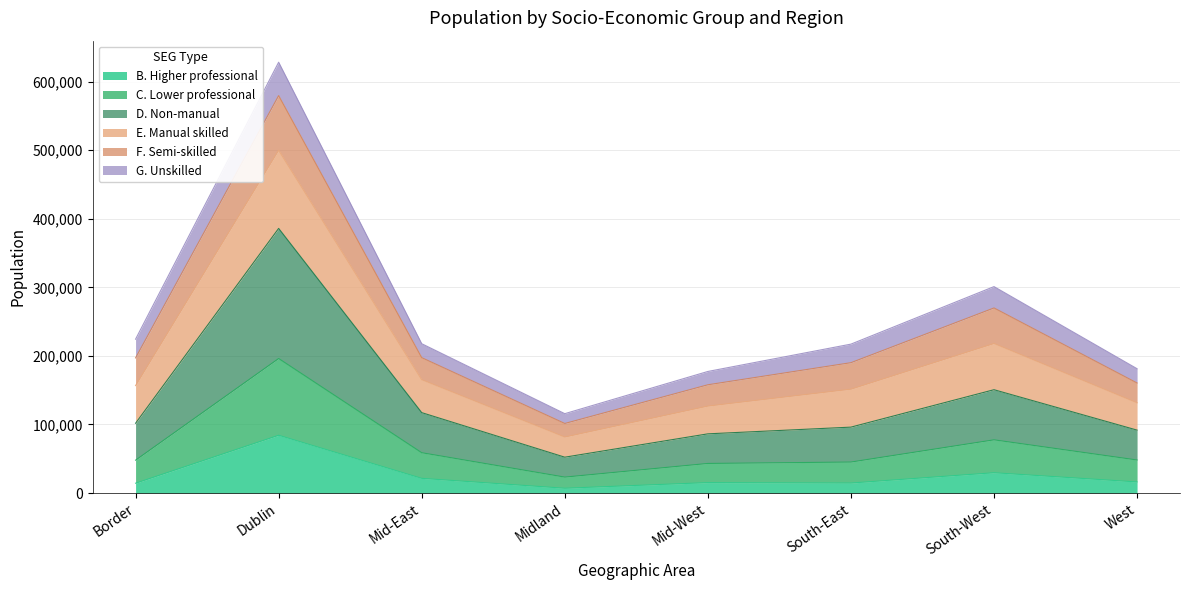

What value does the B. Higher professional series have at Dublin, to the nearest 50?

84300